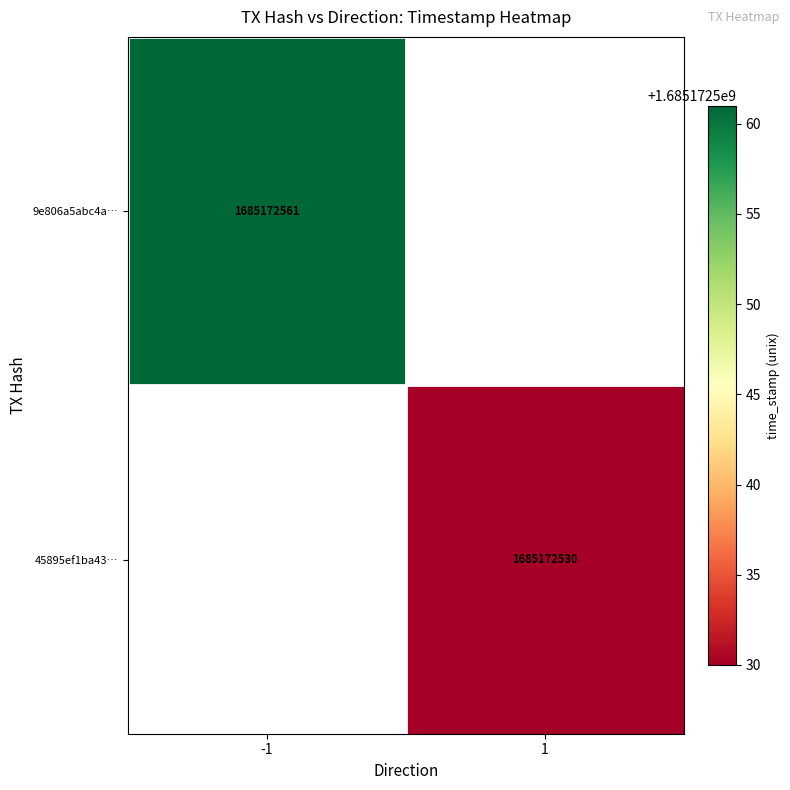

What is the maximum value shown in the chart?

1685172561